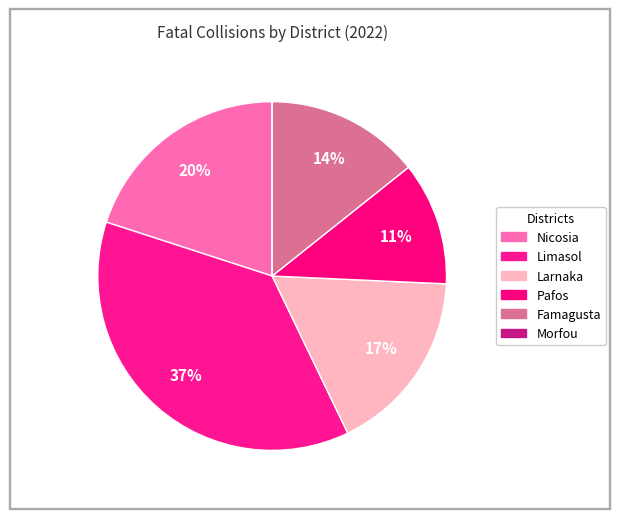

Which has a higher value, Pafos or Nicosia?

Nicosia